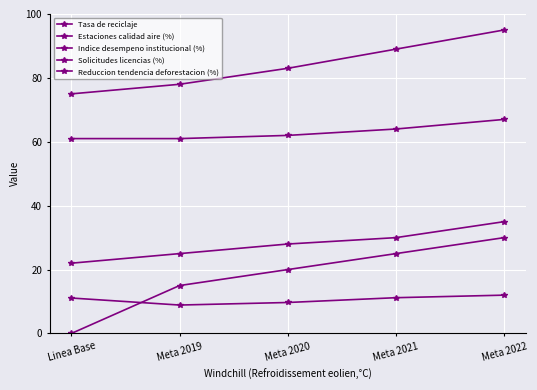

Count the Estaciones calidad aire (%) values in the range 25 to 30.

3